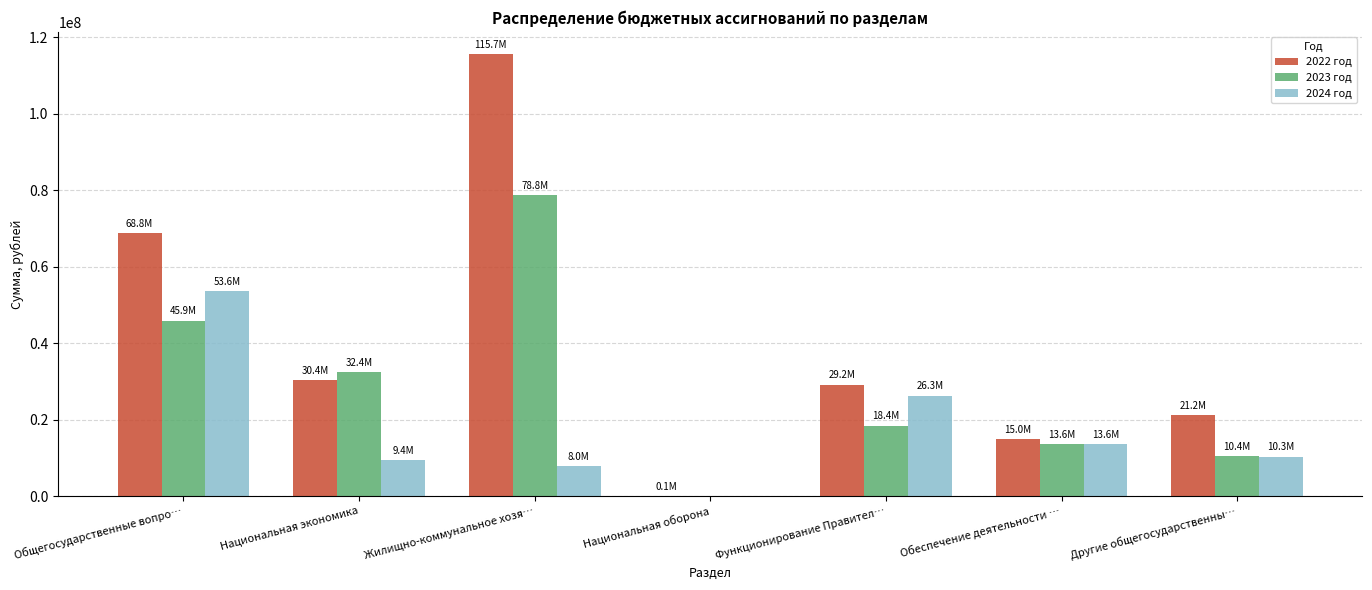

What is the sum of the 2023 год values at Жилищно-коммунальное хозя… and Общегосударственные вопро…?

124710794.3